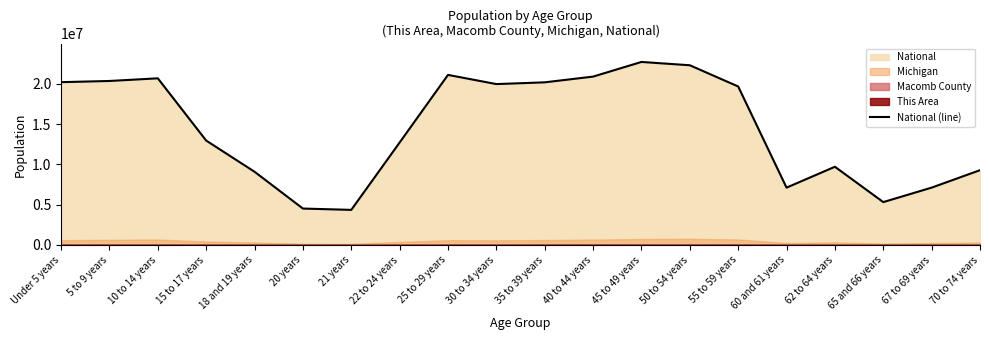

Which label corresponds to the largest value in the chart?

45 to 49 years